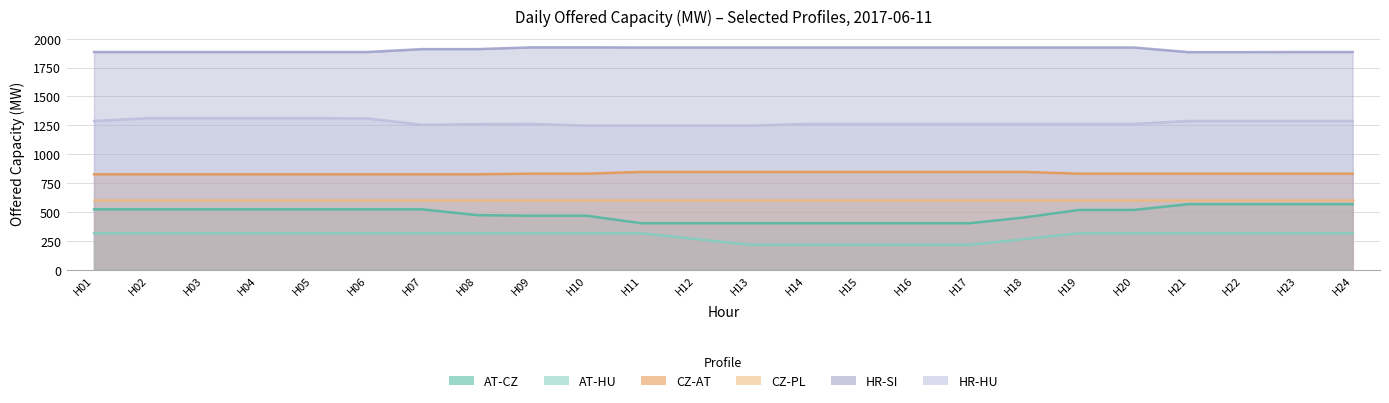

True or false: HR-HU and AT-HU cross at least once.

False